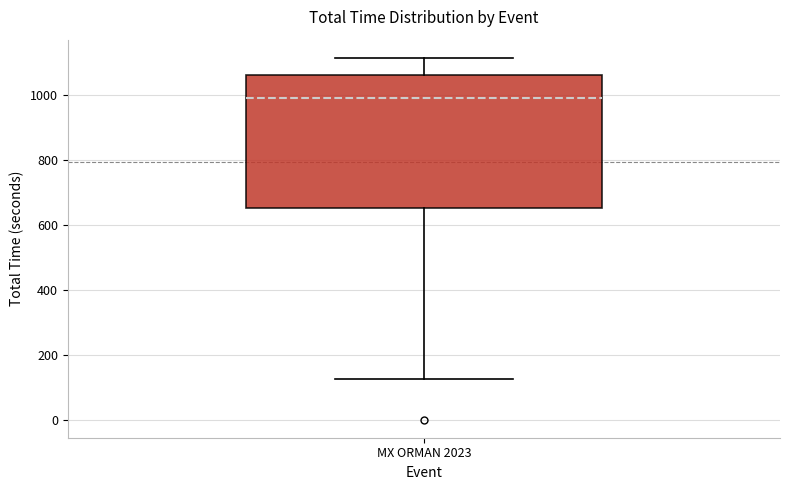

Transcribe this box plot: give where the median line is, the range the box spans, and where the two whiskers end, as read against the y-axis. The values are not printed on the chart, so give them approximately, as read against the axis.

median 1000, box 660 to 1060, whiskers 120 to 1120